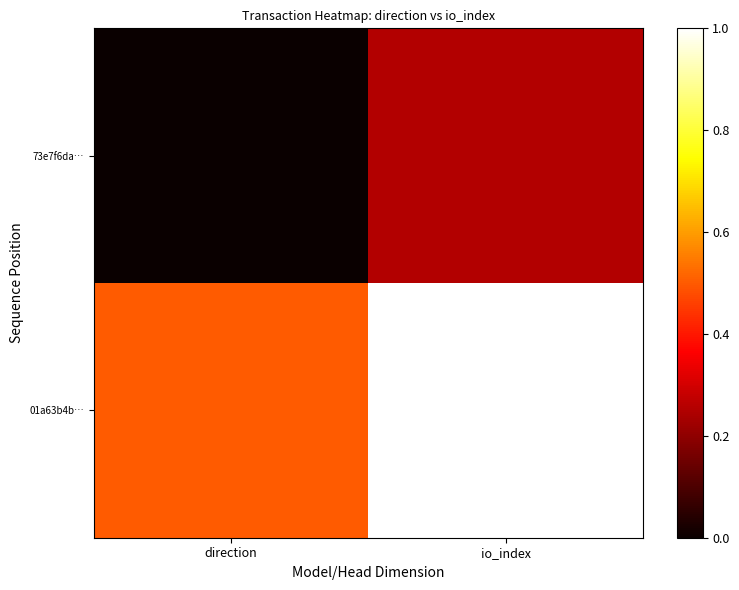

Rank the series by their average value, from highest to lowest.

01a63b4b…, 73e7f6da…